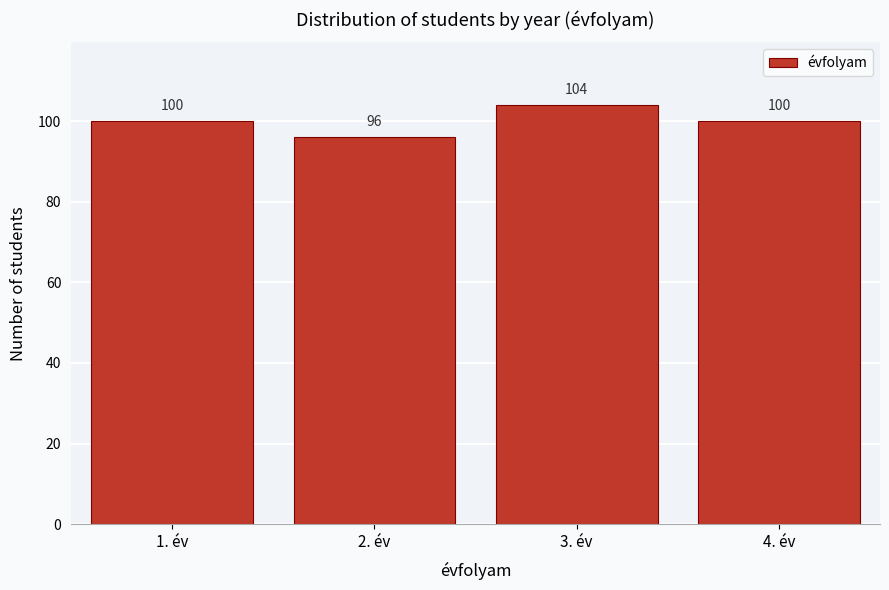

Reading right to left, list all the values displayed in this chart.

100	104	96	100